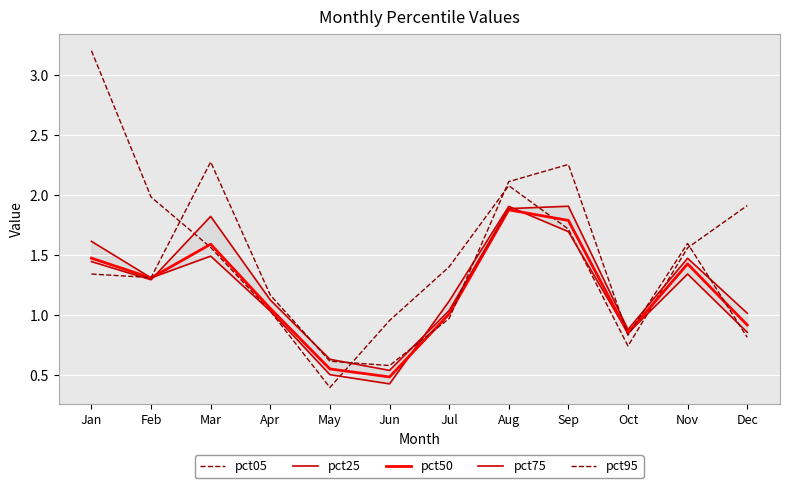

How many interior local valleys does the pct50 series have?

3